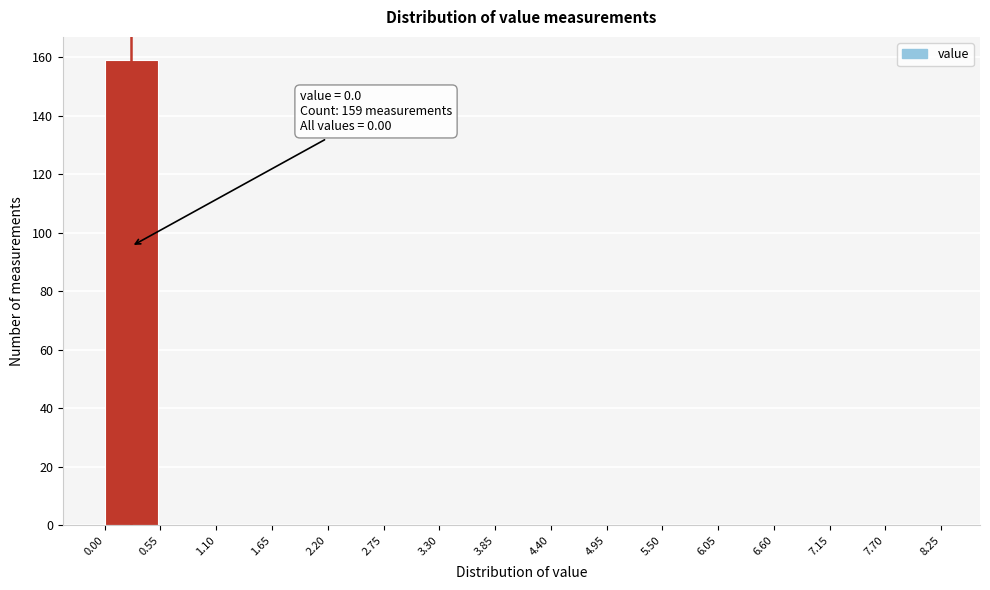

Reading right to left, what are all the values shown in this chart?

7.70=0	7.15=0	6.60=0	6.05=0	5.50=0	4.95=0	4.40=0	3.85=0	3.30=0	2.75=0	2.20=0	1.65=0	1.10=0	0.55=0	0.00=159